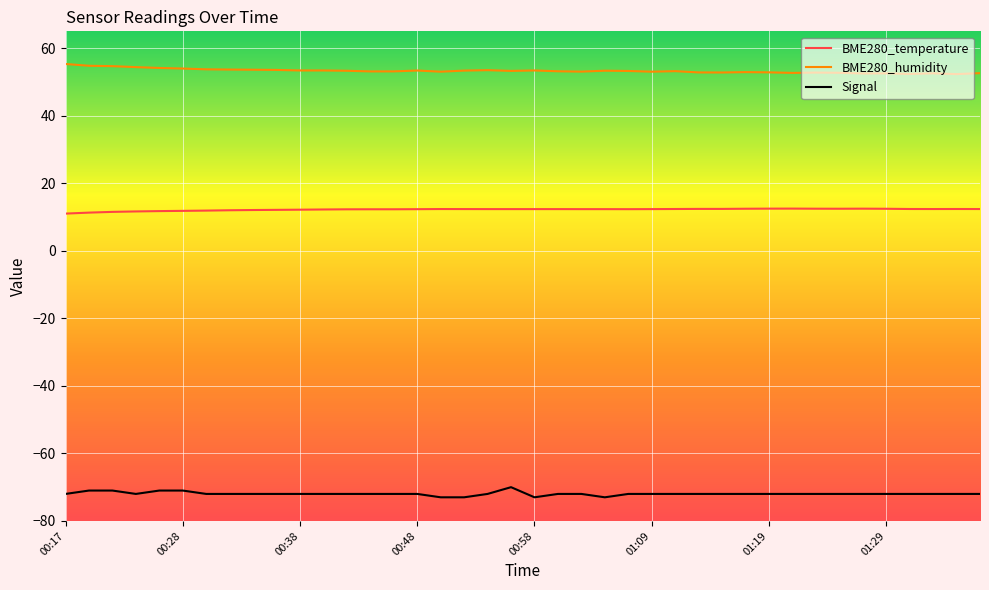

What are all the series names shown in the legend?

BME280_temperature, BME280_humidity, Signal